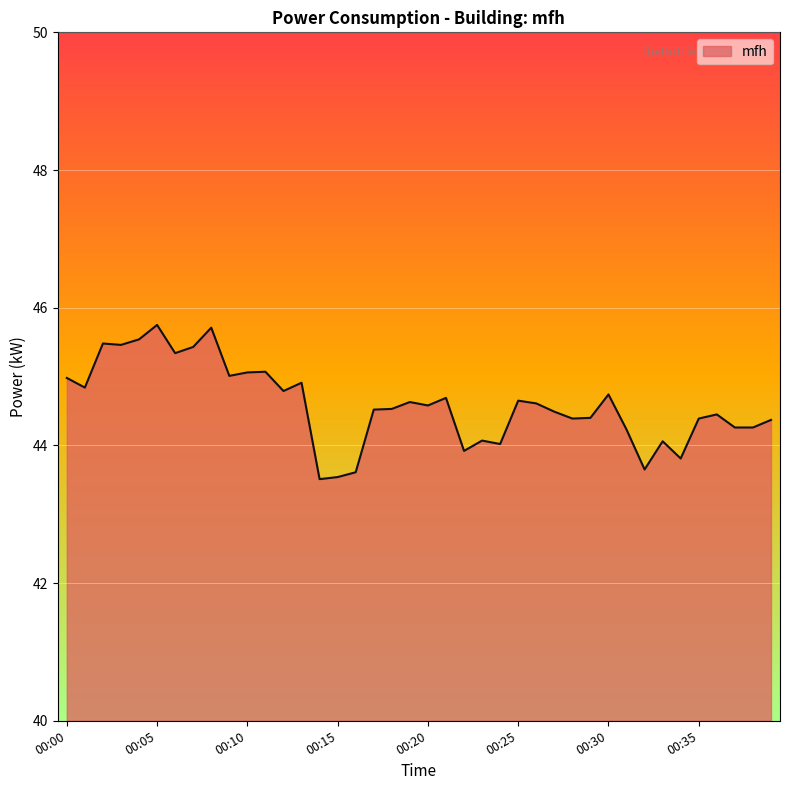

What is the smallest value displayed?

43.5